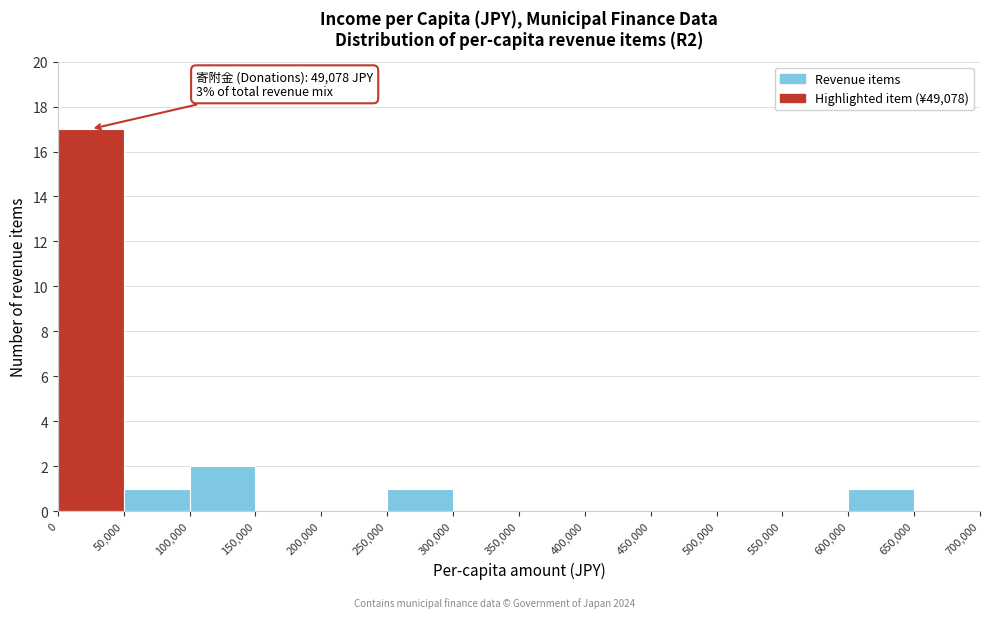

Over which range of the x-axis is the bar tallest?

0 to 50,000